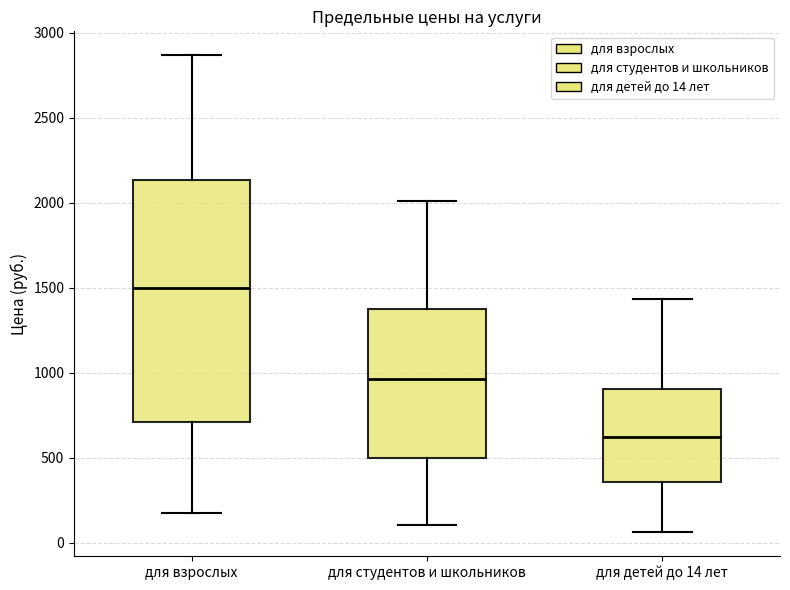

Reading left to right, transcribe this box plot: for each box, give where its median line is, the range the box spans, and where its two whiskers end, as read against the y-axis. The values are not printed on the chart, so give them approximately, as read against the axis.

для взрослых: median 1500, box 700 to 2150, whiskers 150 to 2850
для студентов и школьников: median 950, box 500 to 1400, whiskers 100 to 2000
для детей до 14 лет: median 600, box 350 to 900, whiskers 50 to 1450